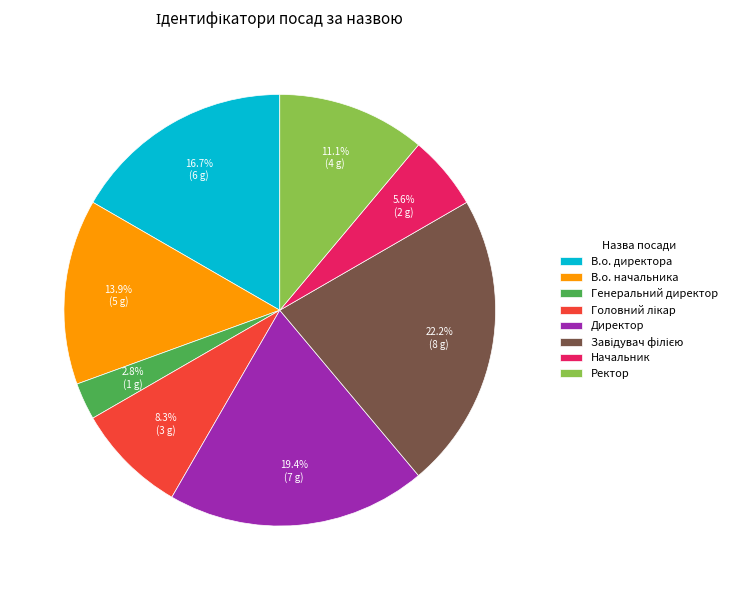

Which category has the smallest portion of the pie?

Генеральний директор